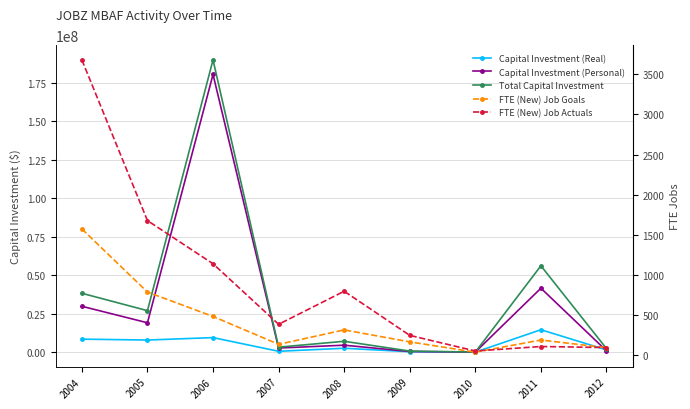

Where is Capital Investment (Personal) nearest to the value 90196019?

2011